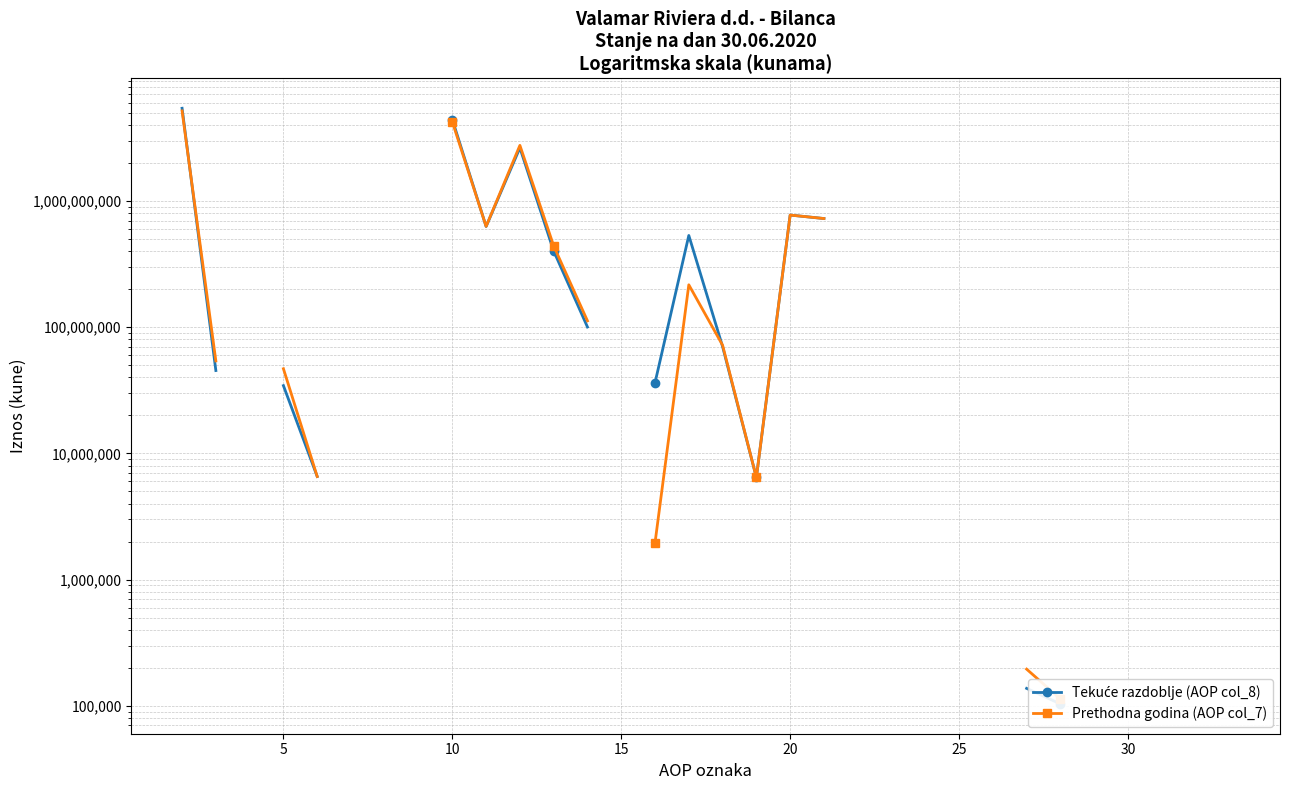

How many values in the Prethodna godina (AOP col_7) series are below 54104271?

9